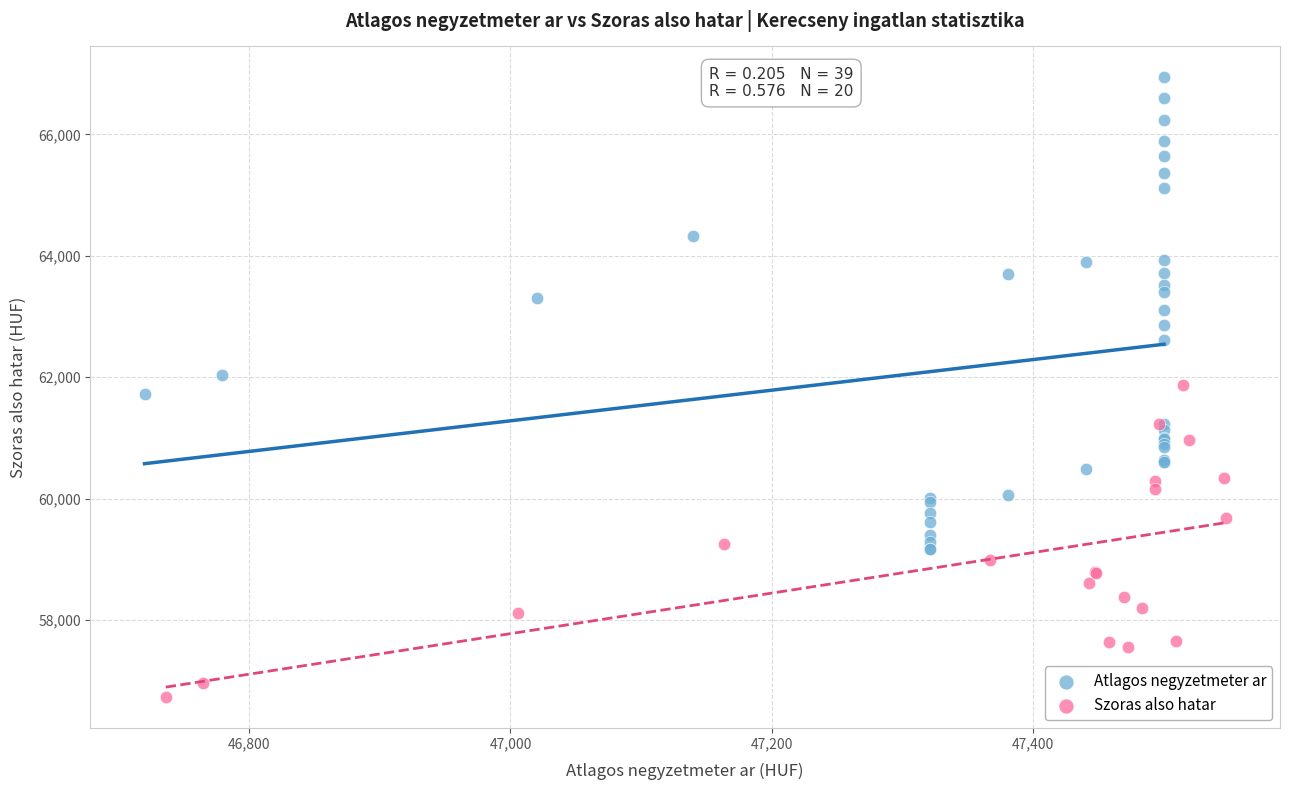

Which series reaches the maximum Y coordinate?

Atlagos negyzetmeter ar